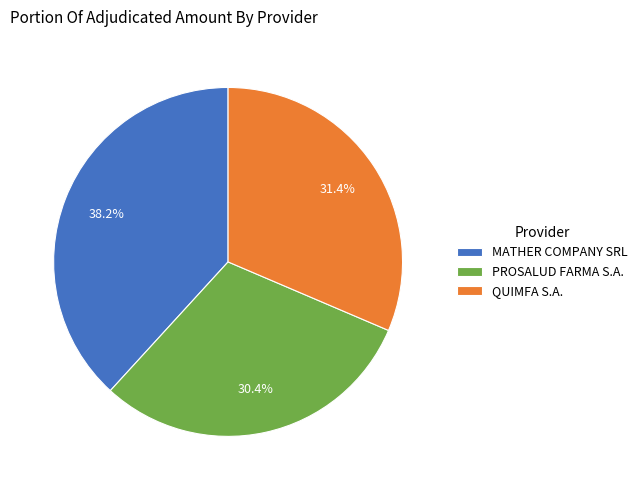

Does any single category account for the majority?

No